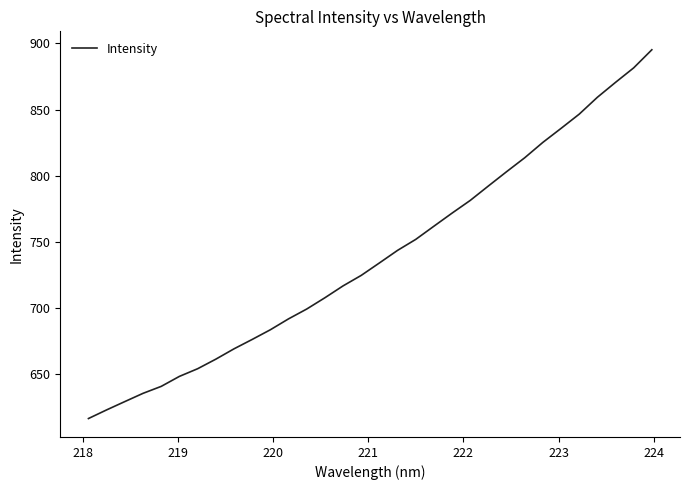

What is the difference between the maximum and minimum values?

278.6